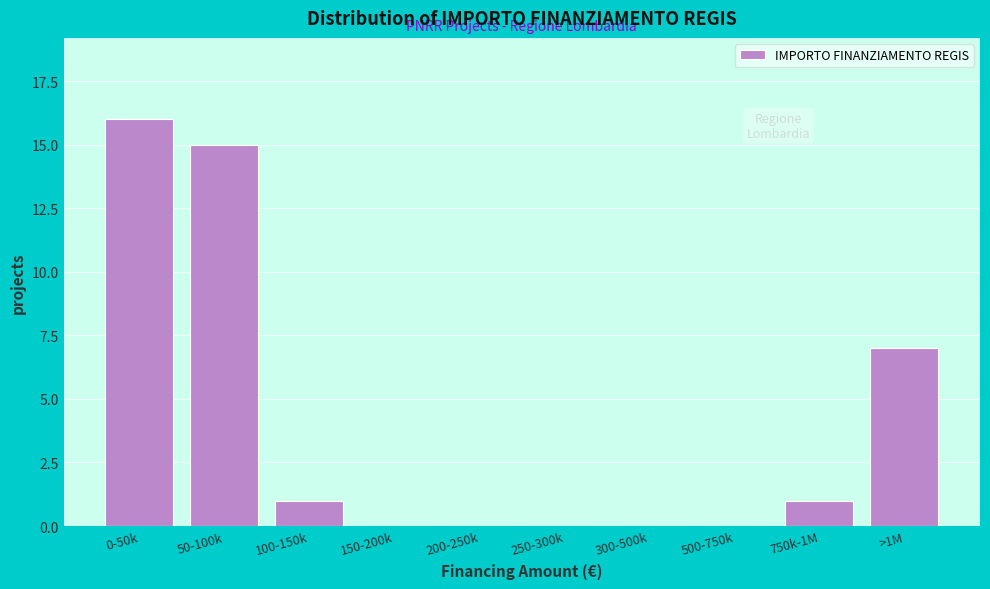

Reading left to right, what are all the values shown in this chart?

0-50k=16	50-100k=15	100-150k=1	150-200k=0	200-250k=0	250-300k=0	300-500k=0	500-750k=0	750k-1M=1	>1M=7